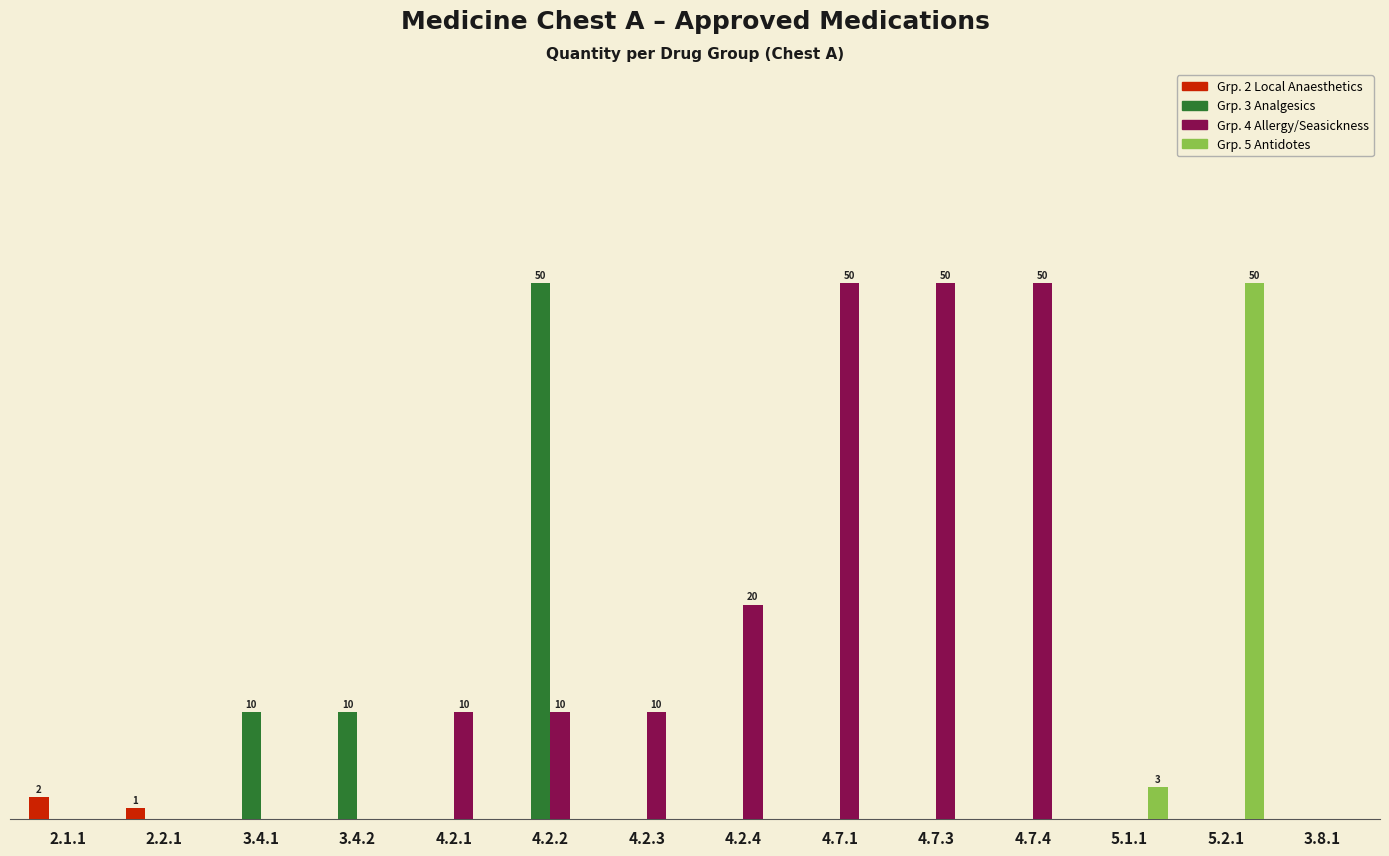

The Grp. 3 Analgesics series shows 0 at 4.7.3. True or false?

True